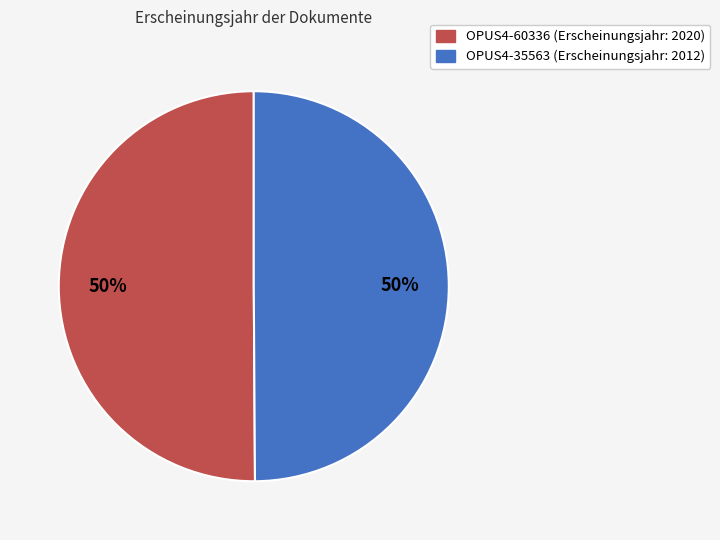

What percentage is the OPUS4-60336 slice, to the nearest percent?

50%